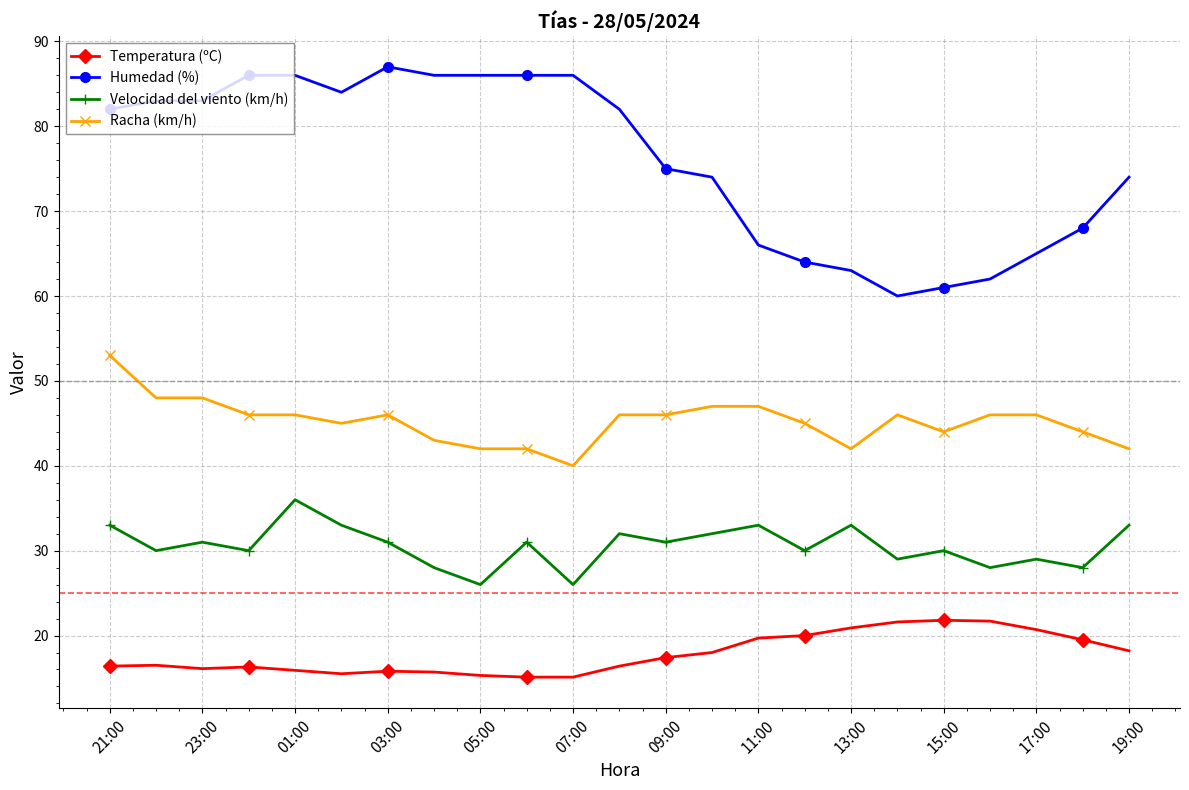

Count the Velocidad del viento (km/h) values in the range 29 to 33.

17